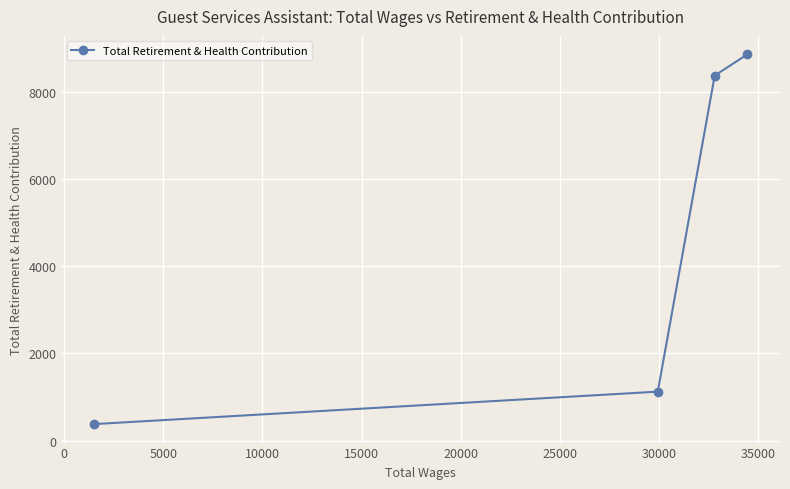

What is the sum of all values?

18722